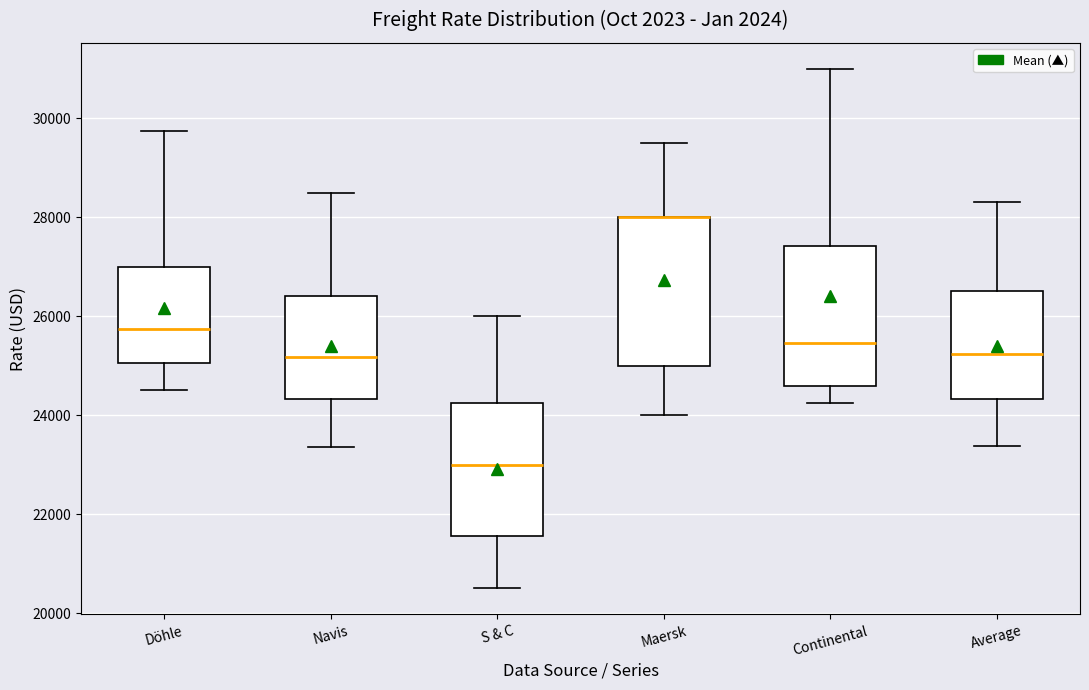

Reading left to right, transcribe this box plot: for each box, give where its median line is, the range the box spans, and where its two whiskers end, as read against the y-axis. The values are not printed on the chart, so give them approximately, as read against the axis.

Döhle: median 25800, box 25000 to 27000, whiskers 24600 to 29800
Navis: median 25200, box 24400 to 26400, whiskers 23400 to 28600
S & C: median 23000, box 21600 to 24200, whiskers 20600 to 26000
Maersk: median 28000 (drawn on the box's upper edge), box 25000 to 28000, whiskers 24000 to 29600
Continental: median 25400, box 24600 to 27400, whiskers 24200 to 31000
Average: median 25200, box 24400 to 26600, whiskers 23400 to 28400